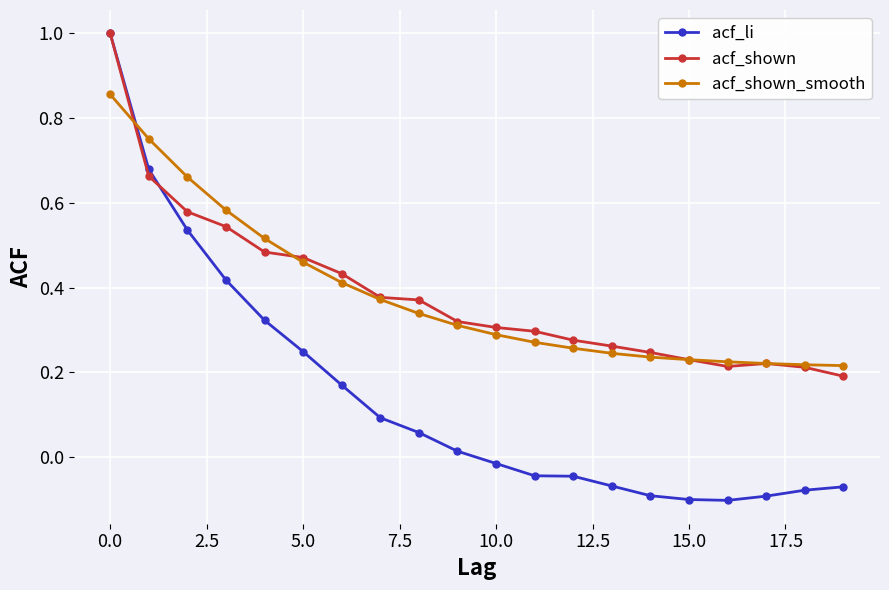

At how many categories does at least one series exceed 0?

20